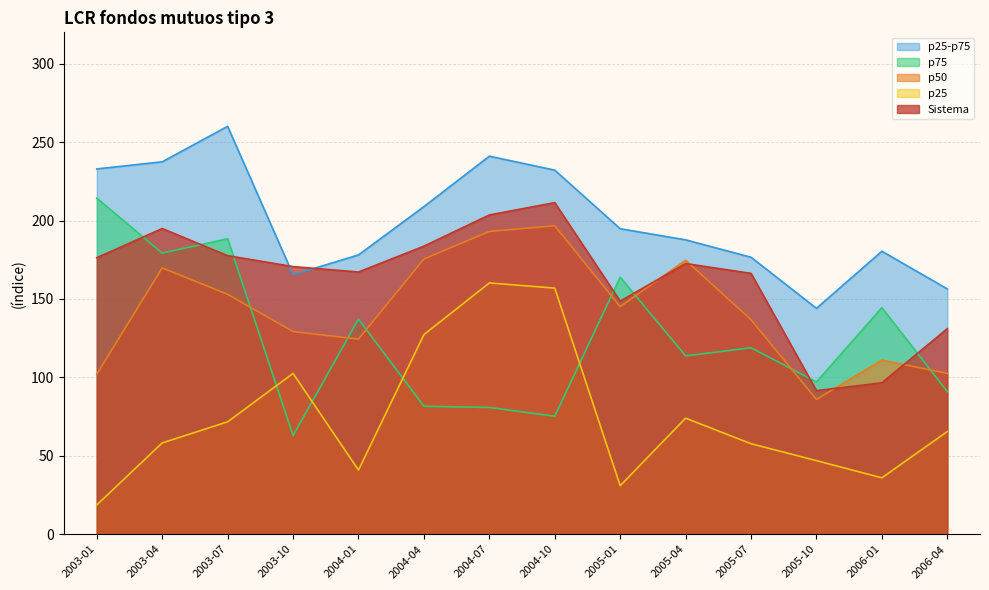

Reading left to right, extract all data points from this chart.

Sistema: 176.3	194.9	177.6	170.6	167.2	183.7	203.6	211.4	148.6	172.6	166.3	91.5	96.5	131.1
p50: 102.0	169.8	153.0	129.2	124.4	175.5	193.0	196.7	145.1	174.7	136.8	86.0	111.0	102.5
p25: 18.7	58.2	71.7	102.5	40.9	127.3	160.2	156.9	30.9	74.0	57.7	46.9	36.0	65.5
p75: 214.2	179.2	188.4	62.9	137.2	81.6	80.8	75.2	163.9	113.7	118.9	97.1	144.4	90.9
p25-p75: 232.9	237.4	260.1	165.4	178.1	208.9	241.0	232.1	194.8	187.7	176.6	144.0	180.4	156.4